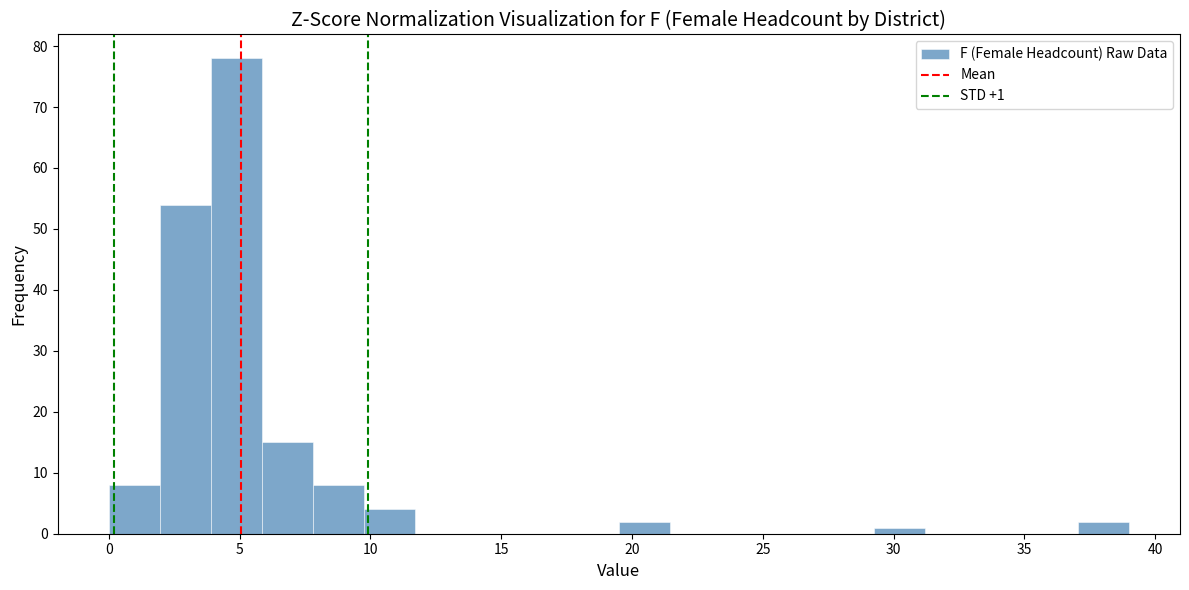

Read against the x-axis, roughly where is the centre of the tallest bar?

5.0